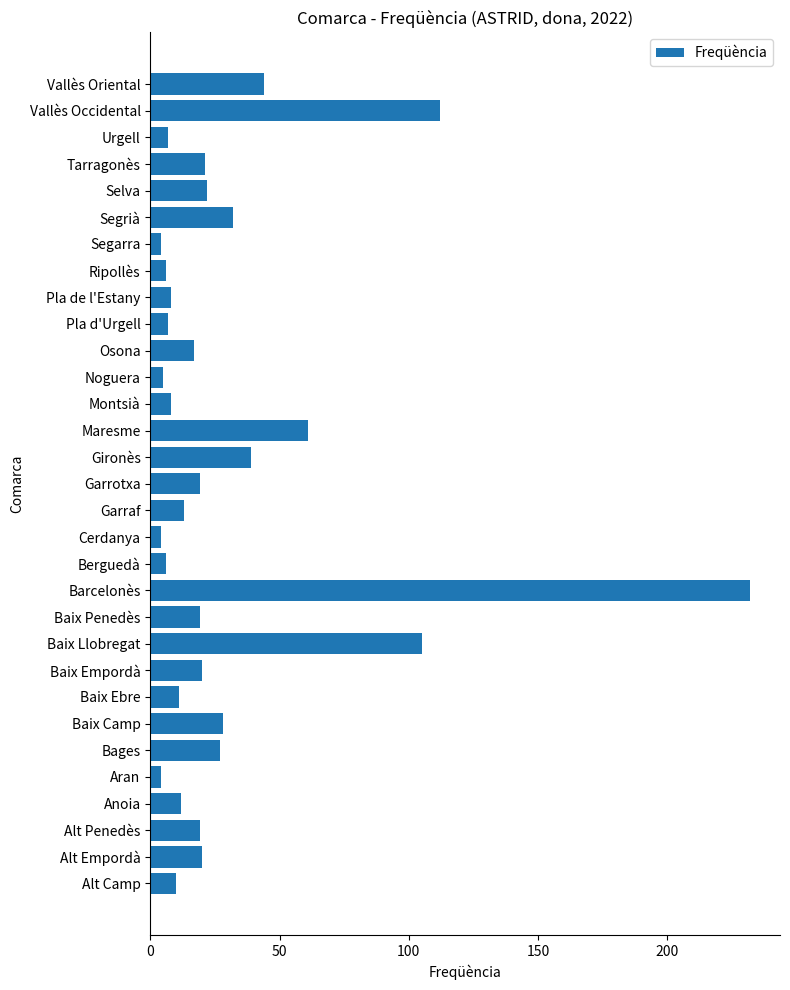

What is the difference between the maximum and minimum values?

228